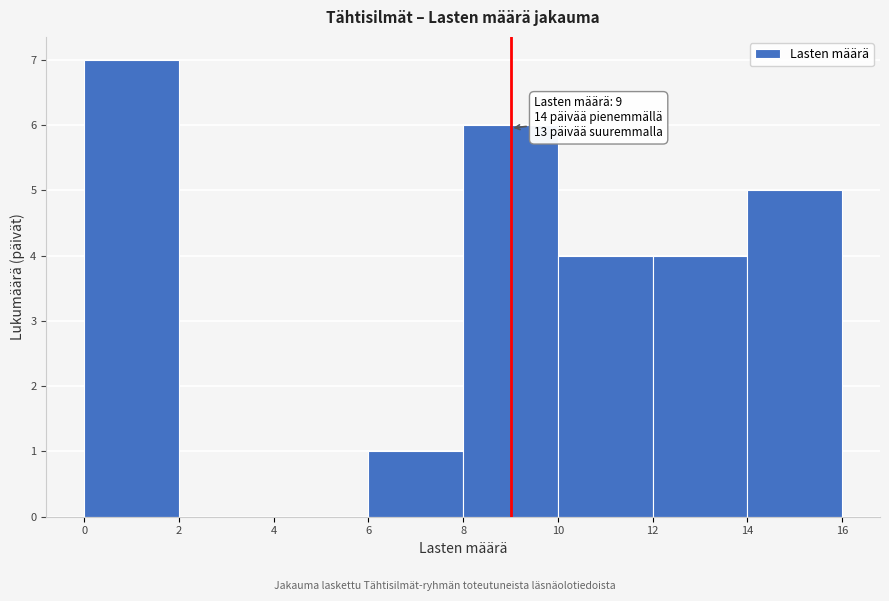

Over which range of the x-axis is the bar tallest?

0 to 2